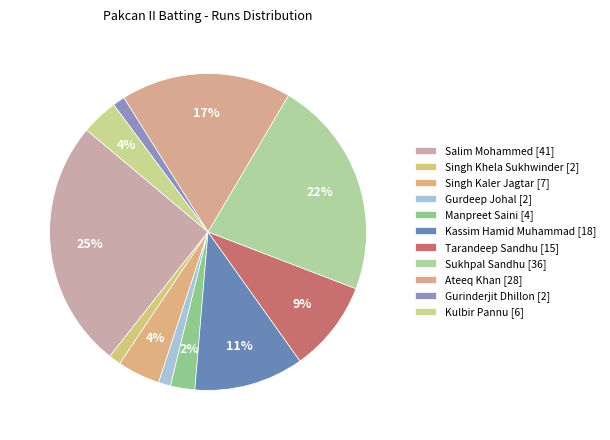

Approximately how many times larger is the value at Singh Kaler Jagtar compared to Salim Mohammed?

0.2